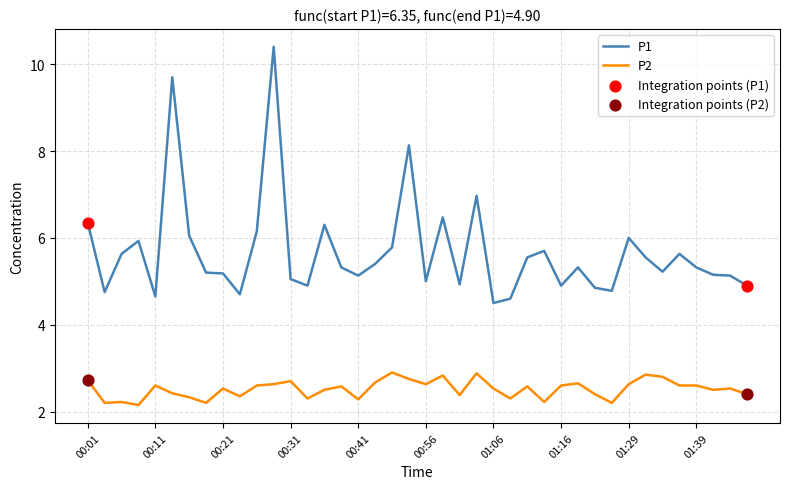

Which series has the largest total across all categories?

P1